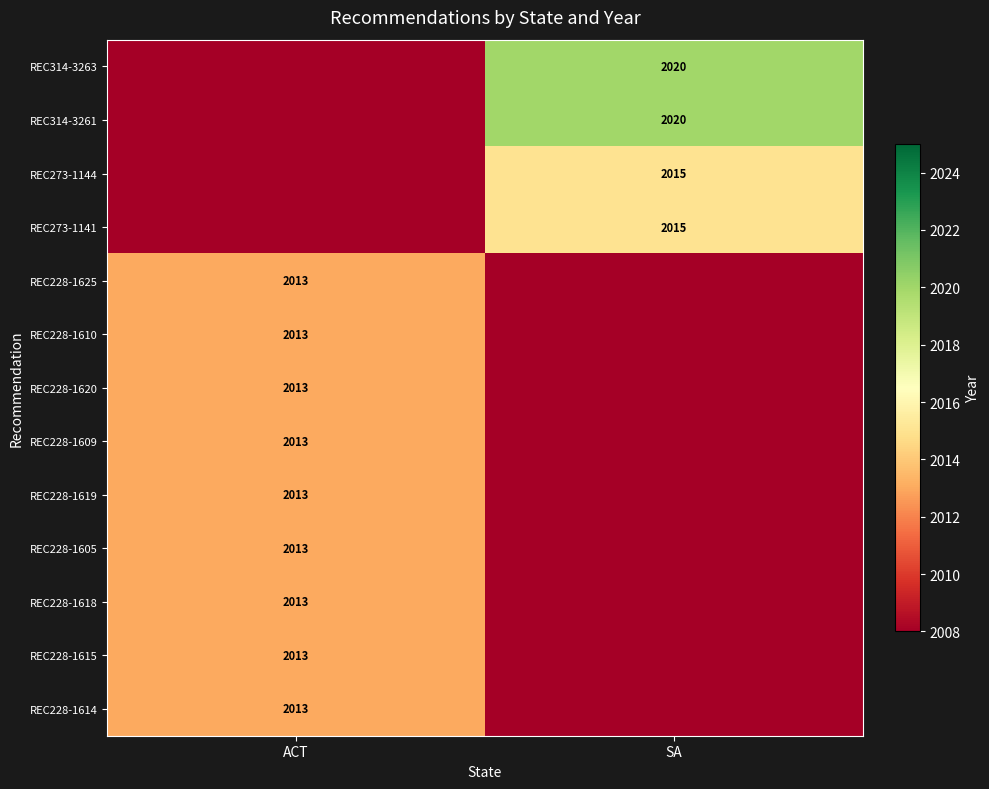

What is the difference between the highest and lowest values at SA?

12